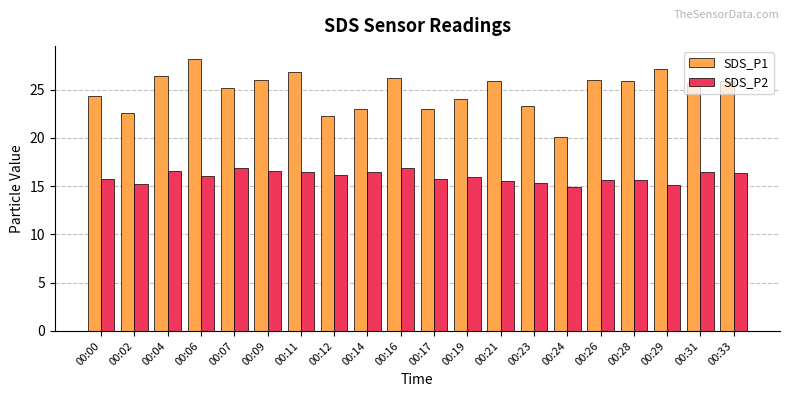

How many bars are there in total?

40